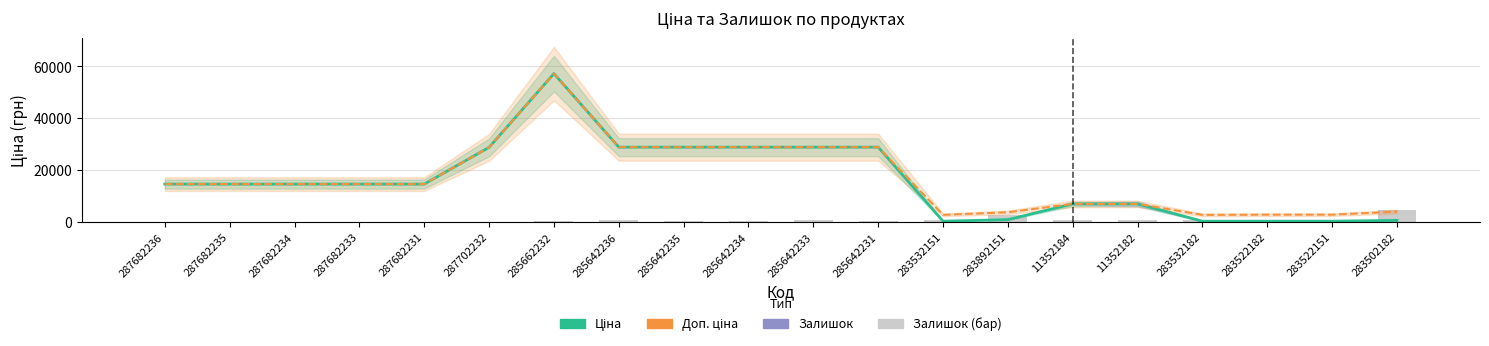

How many groups of bars are there?

20